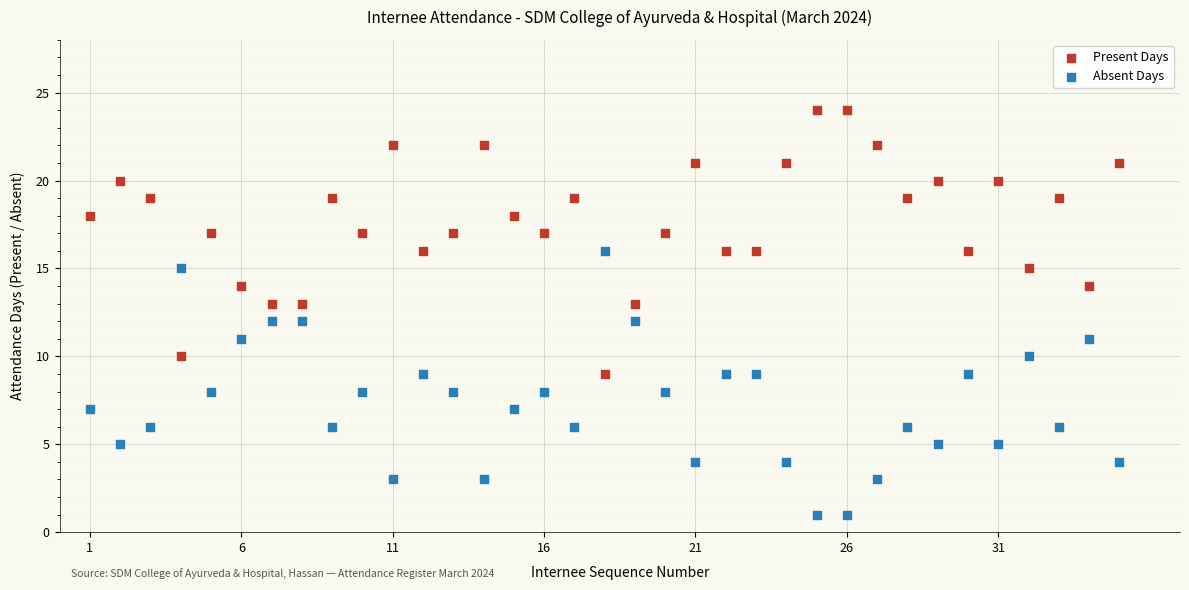

What are all the series names shown in the legend?

Present Days, Absent Days